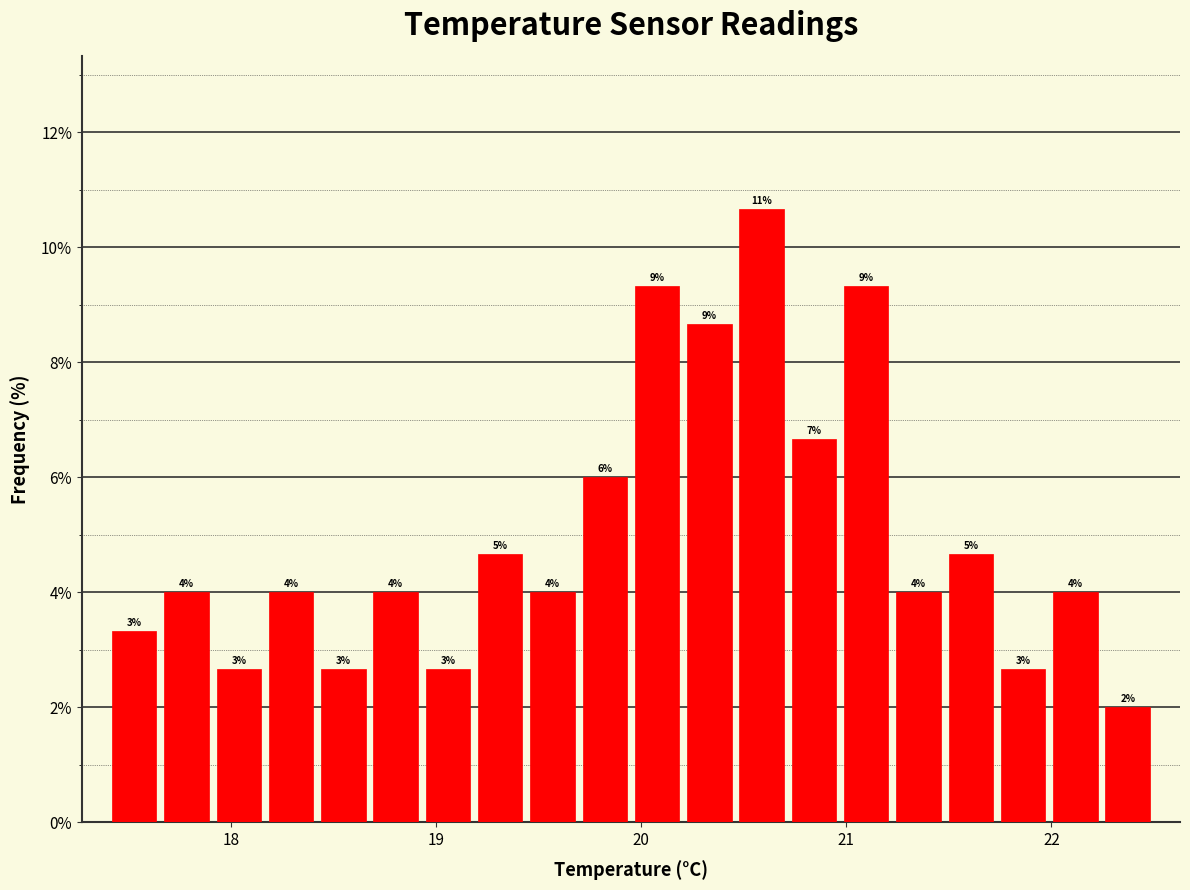

Read against the x-axis, roughly where is the centre of the tallest bar?

20.6